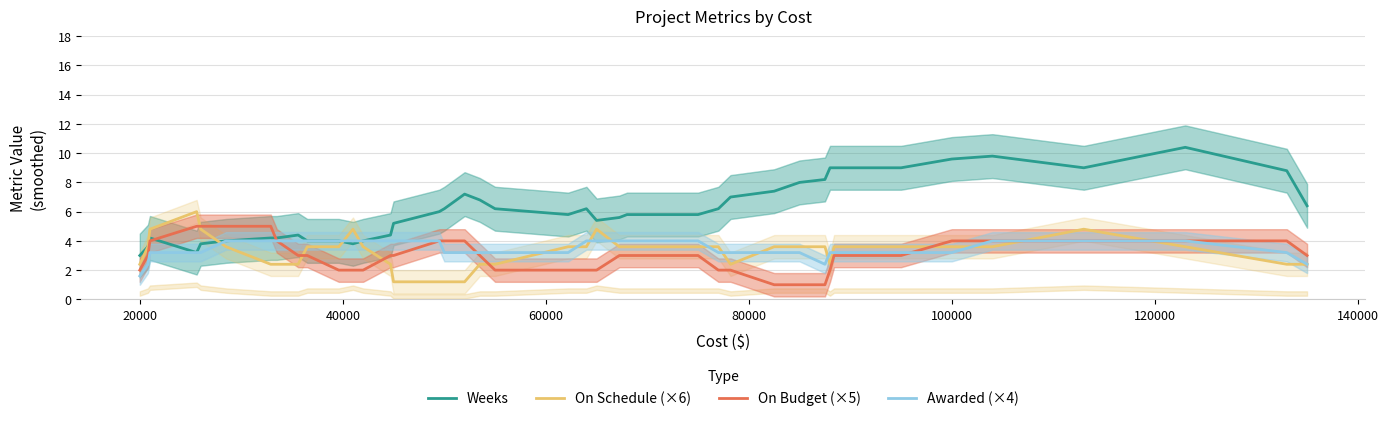

After their last crossing, which series has the higher values: On Budget (×5) or Weeks?

Weeks